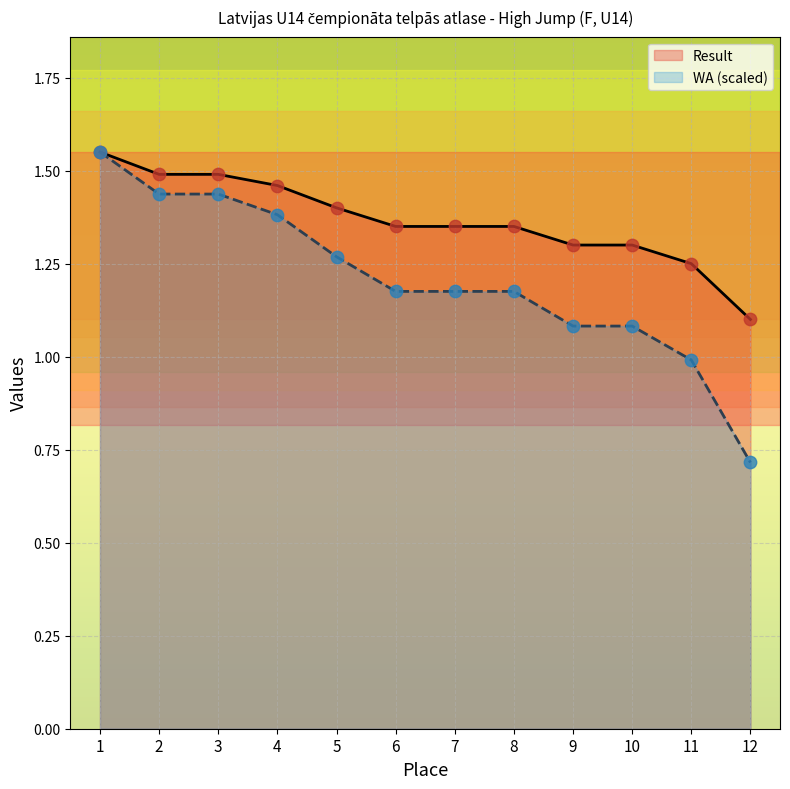

Is the value of WA at 4 greater than the value of Result at 3?

No